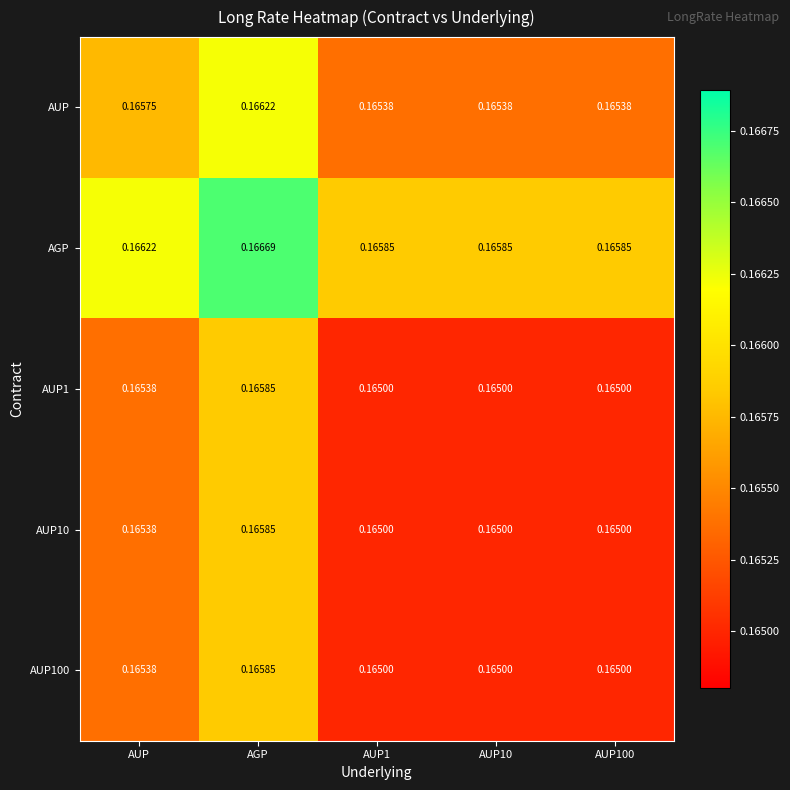

At which category is the sum across all series the highest?

AGP